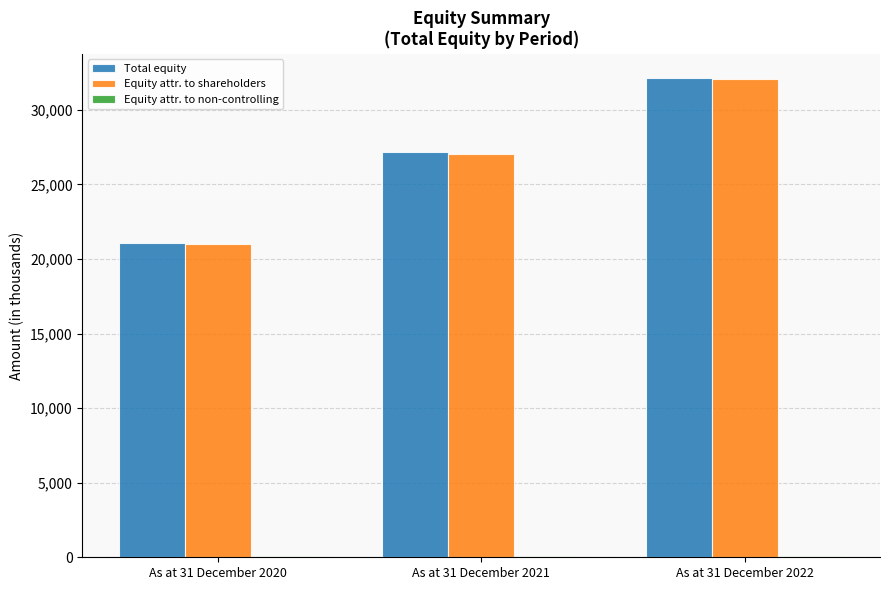

What is the total value across all series at As at 31 December 2021?

54276